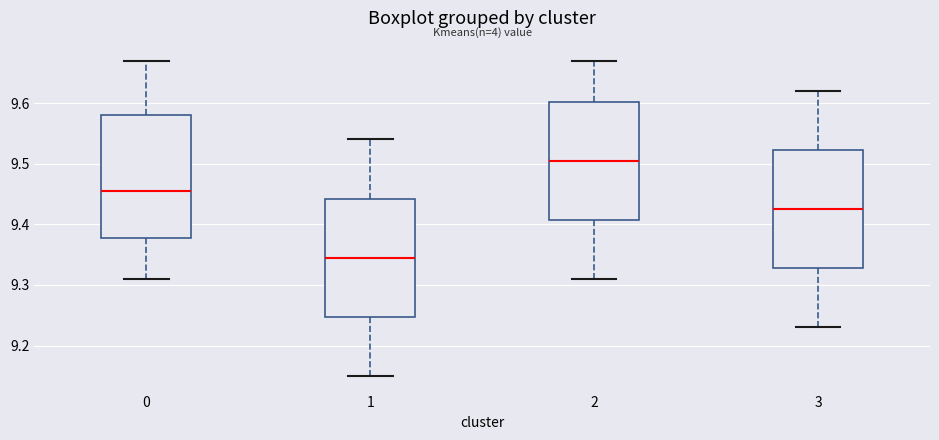

Where does the median line of the box at x = 1 sit on the y-axis? The values are not printed on the chart, so give them approximately, as read against the axis.

9.35